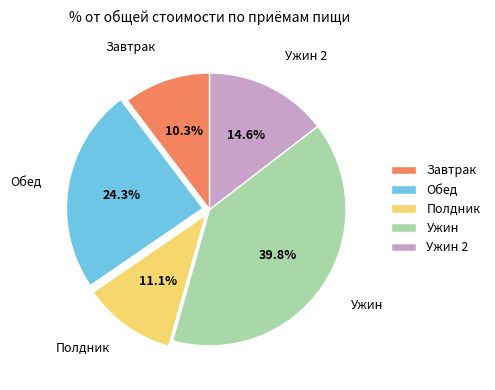

What percentage is the Полдник slice, to the nearest percent?

11%